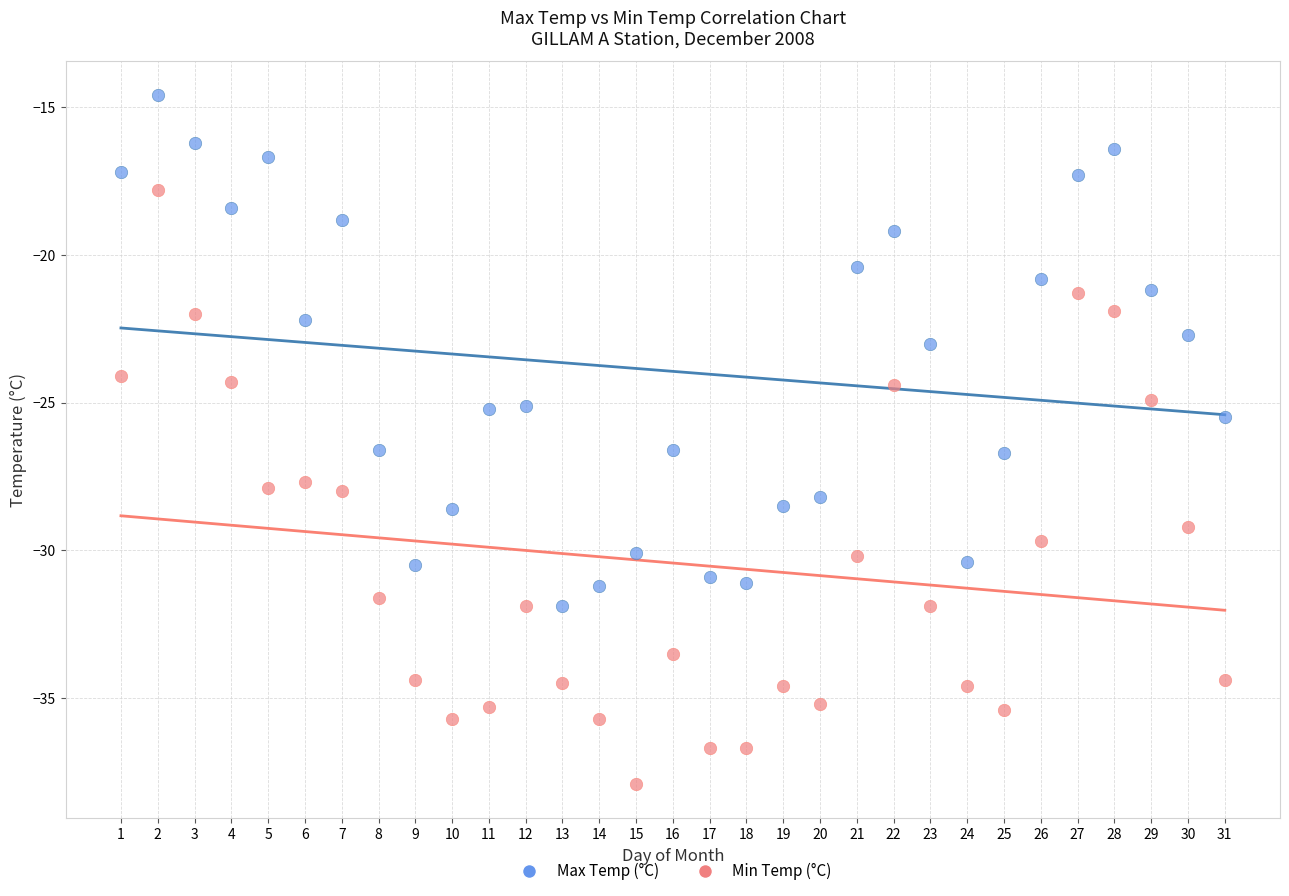

Which series reaches the maximum Y coordinate?

Max Temp (°C)